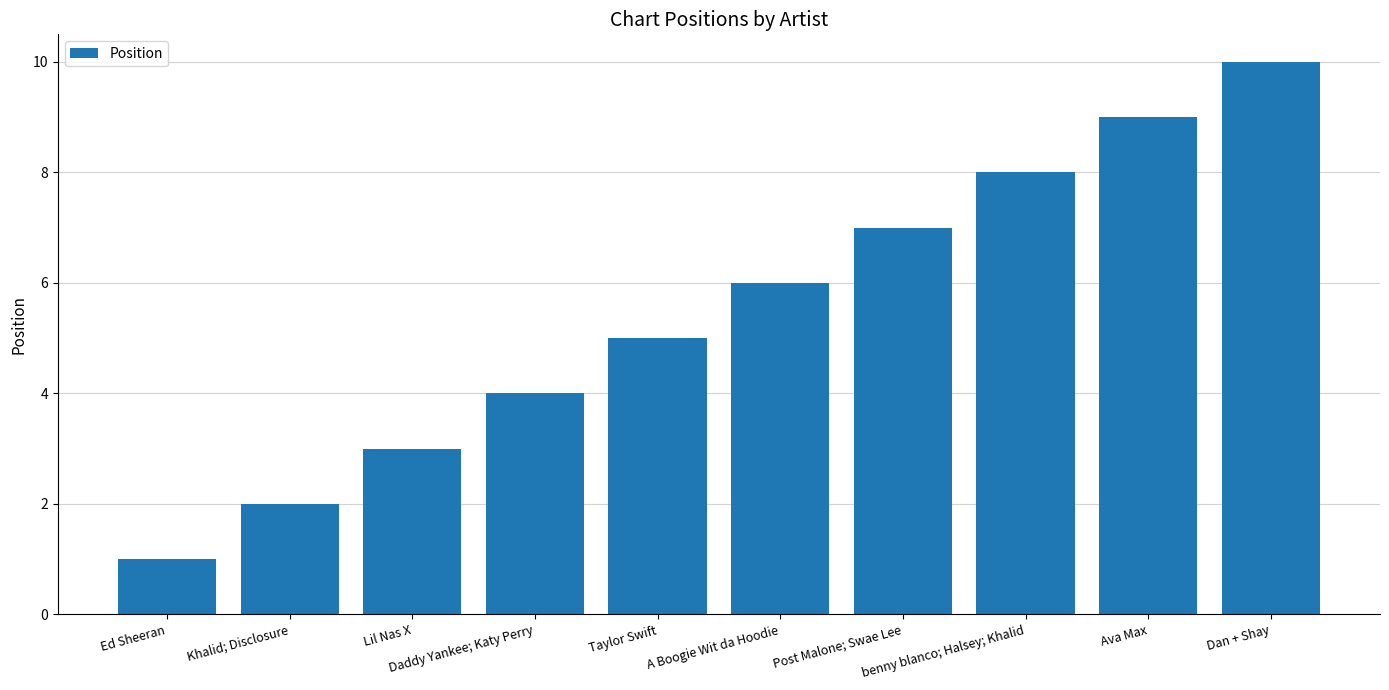

What is the value of the 3rd bar from the left?

3